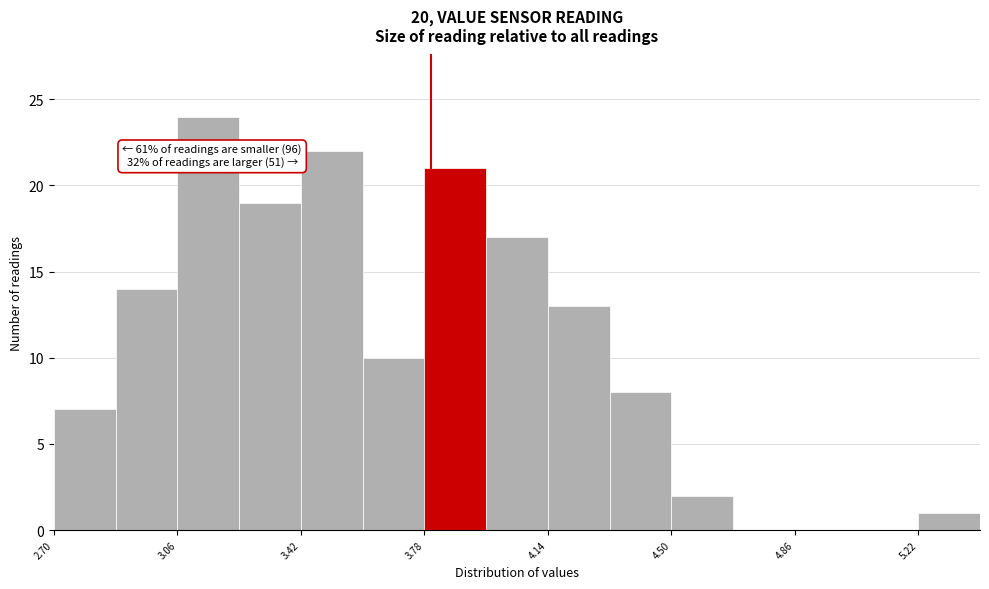

Read against the x-axis, roughly where is the centre of the tallest bar?

3.15